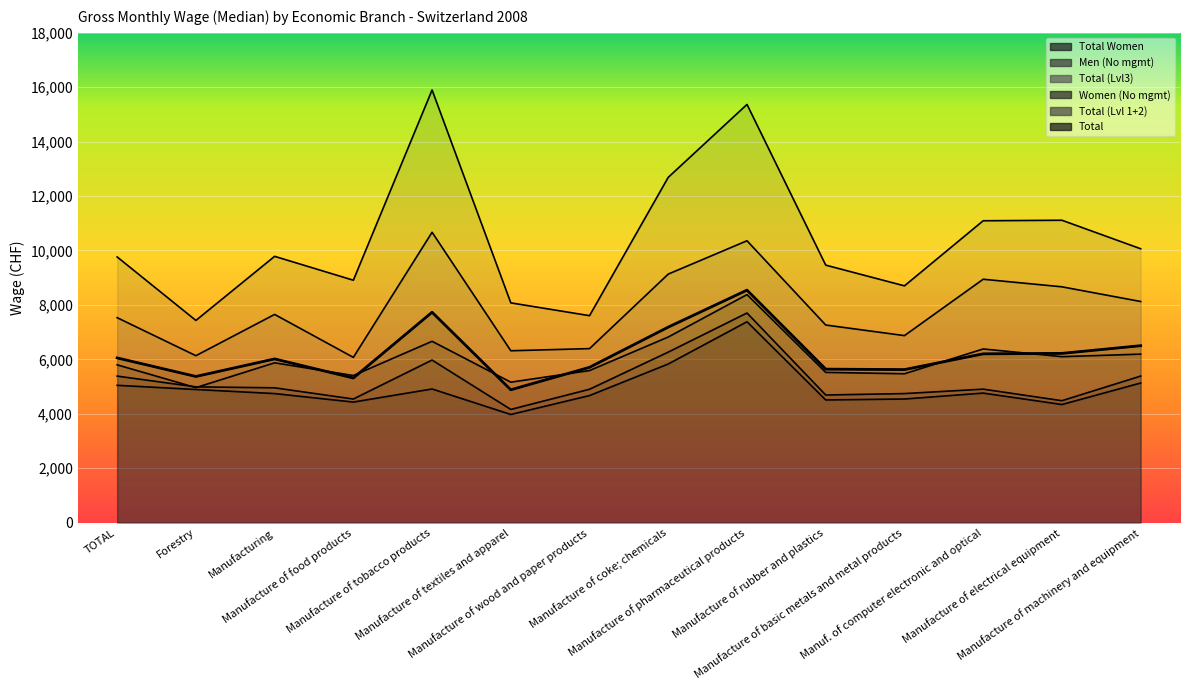

The Total (Lvl 1+2) series shows 4574 at Manufacture of coke; chemicals. True or false?

False